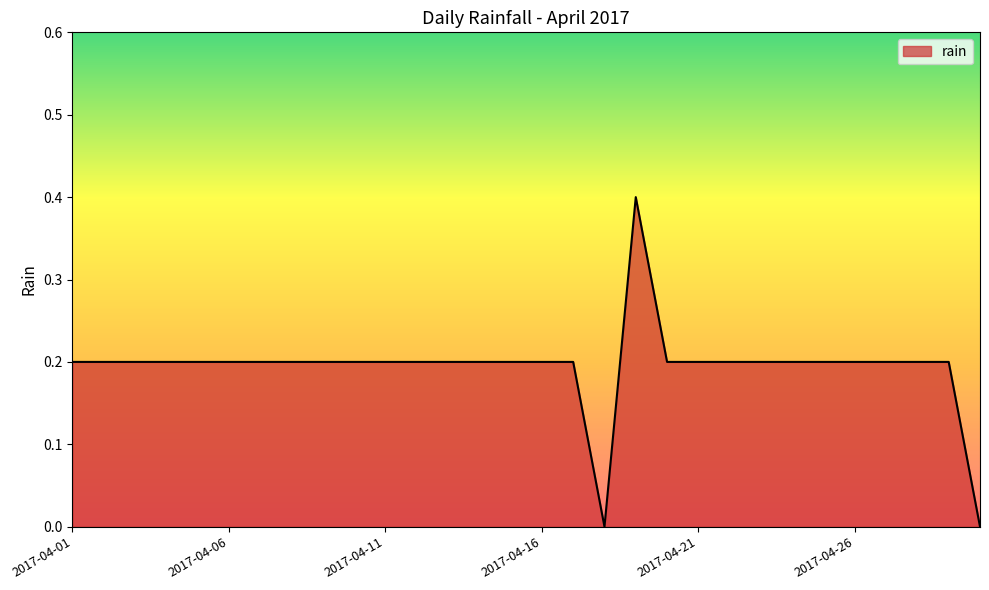

What is the greatest value displayed?

0.4